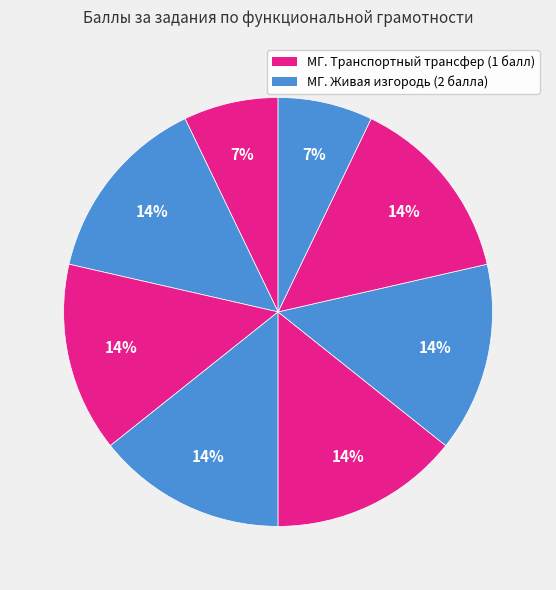

How many segments does this pie chart have?

8